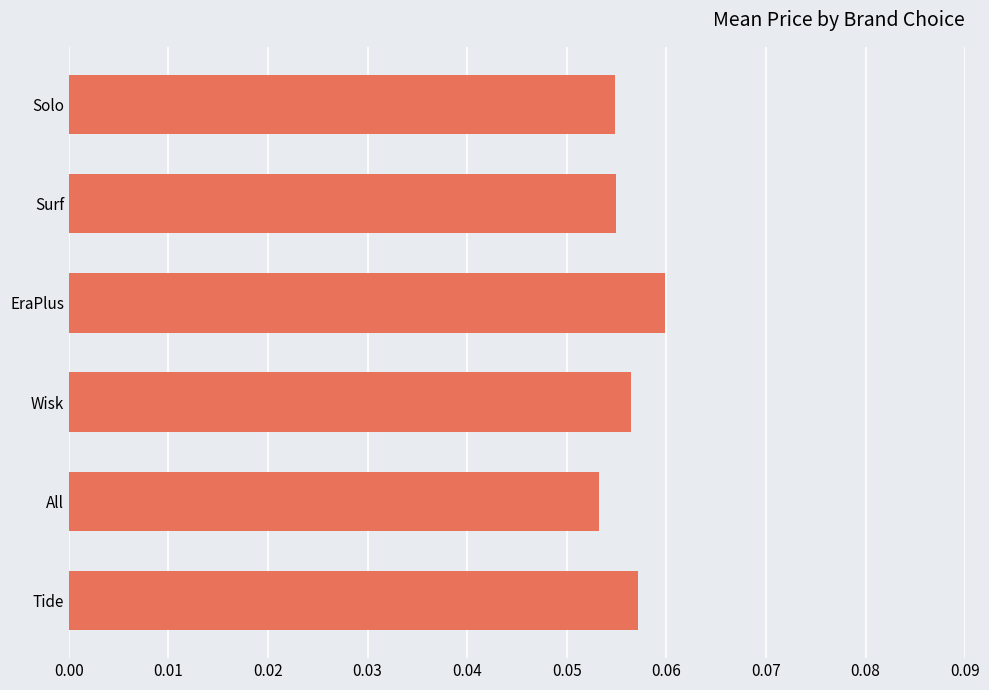

Which category has the highest value across all series?

EraPlus